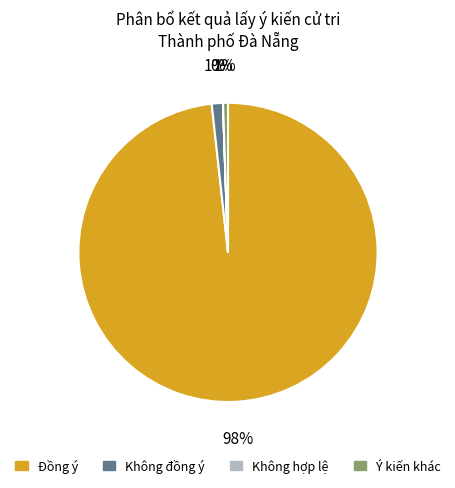

What percentage is the Không đồng ý slice, to the nearest percent?

1%